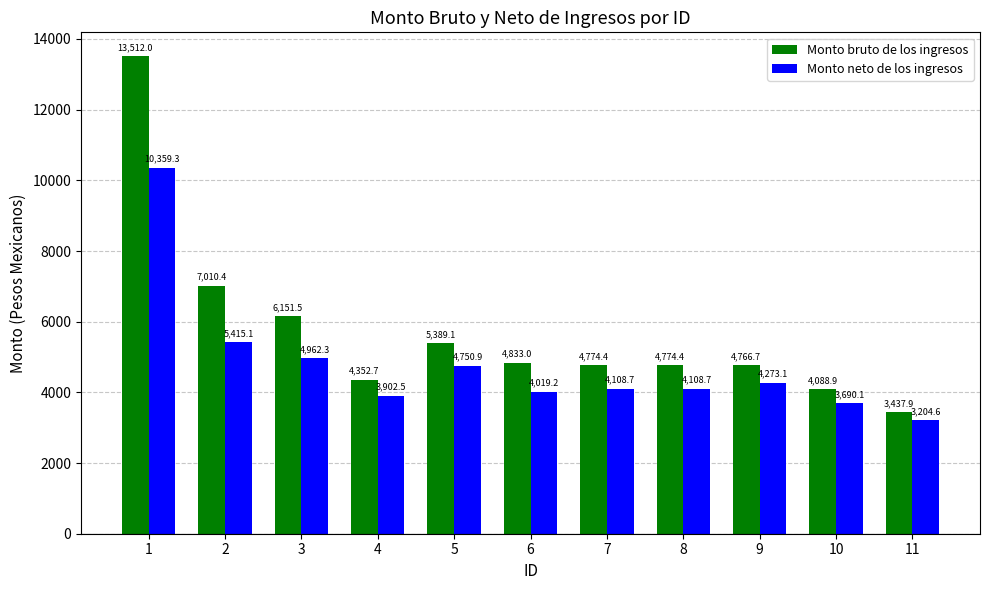

How many bars are there in each group?

2